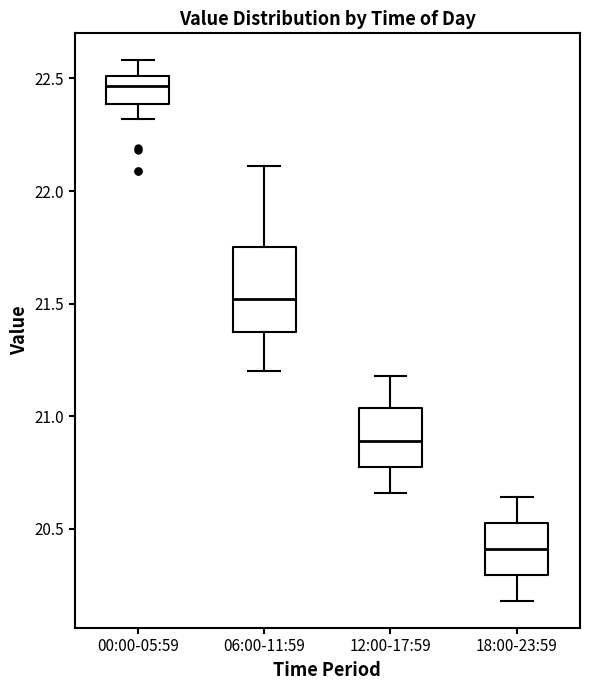

Reading left to right, read every box against the y-axis: the position of its median line, the range the box covers, and the ends of its whiskers. The values are not printed on the chart, so give them approximately, as read against the axis.

00:00-05:59: median 22.45, box 22.40 to 22.50, whiskers 22.30 to 22.60
06:00-11:59: median 21.50, box 21.35 to 21.75, whiskers 21.20 to 22.10
12:00-17:59: median 20.90, box 20.80 to 21.05, whiskers 20.65 to 21.20
18:00-23:59: median 20.40, box 20.30 to 20.55, whiskers 20.20 to 20.65